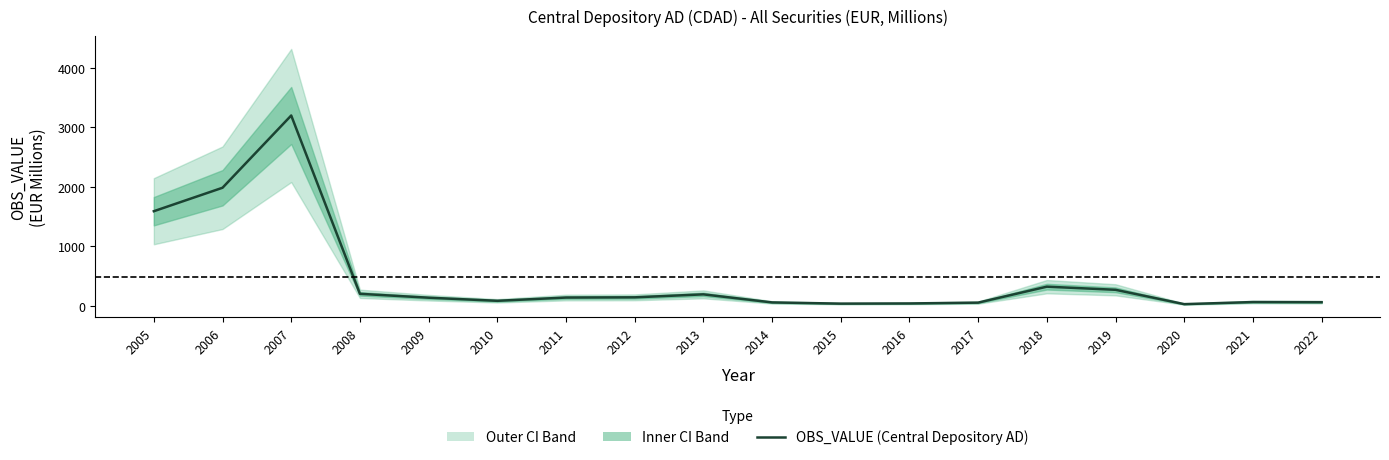

Reading right to left, extract all data points from this chart.

58.8	61.4	26.1	267.4	320.1	51.6	37.8	34.8	55.2	190.7	140.6	137.0	82.3	134.5	199.9	3200.2	1984.4	1589.6